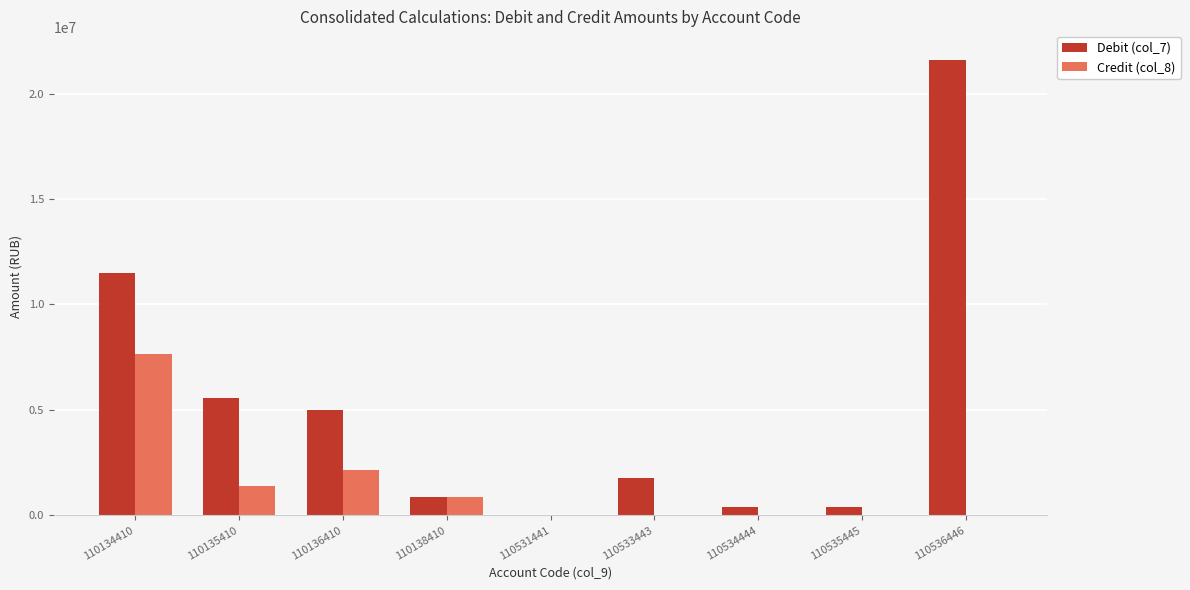

Which series has the largest total across all categories?

Debit (col_7)